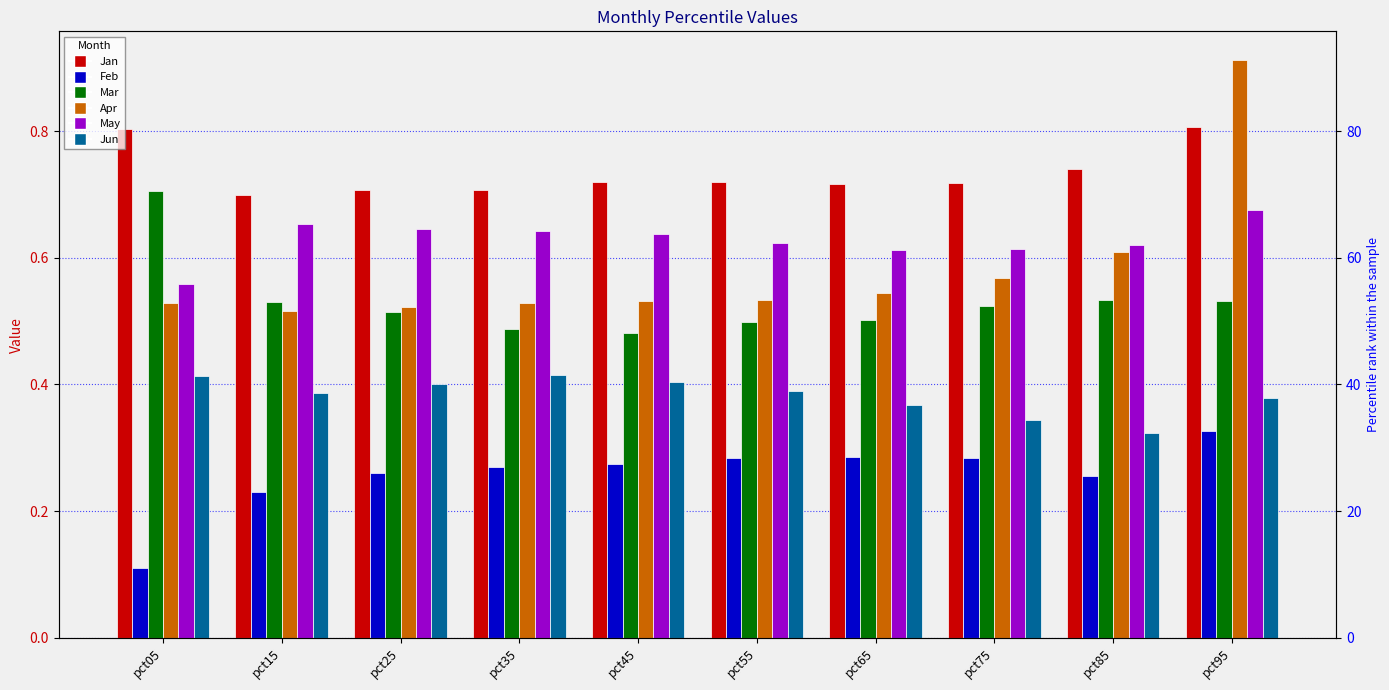

Reading left to right, transcribe all the data shown in this chart.

Jan: 0.8	0.7	0.7	0.7	0.7	0.7	0.7	0.7	0.7	0.8
Feb: 0.1	0.2	0.3	0.3	0.3	0.3	0.3	0.3	0.3	0.3
Mar: 0.7	0.5	0.5	0.5	0.5	0.5	0.5	0.5	0.5	0.5
Apr: 0.5	0.5	0.5	0.5	0.5	0.5	0.5	0.6	0.6	0.9
May: 0.6	0.7	0.6	0.6	0.6	0.6	0.6	0.6	0.6	0.7
Jun: 0.4	0.4	0.4	0.4	0.4	0.4	0.4	0.3	0.3	0.4